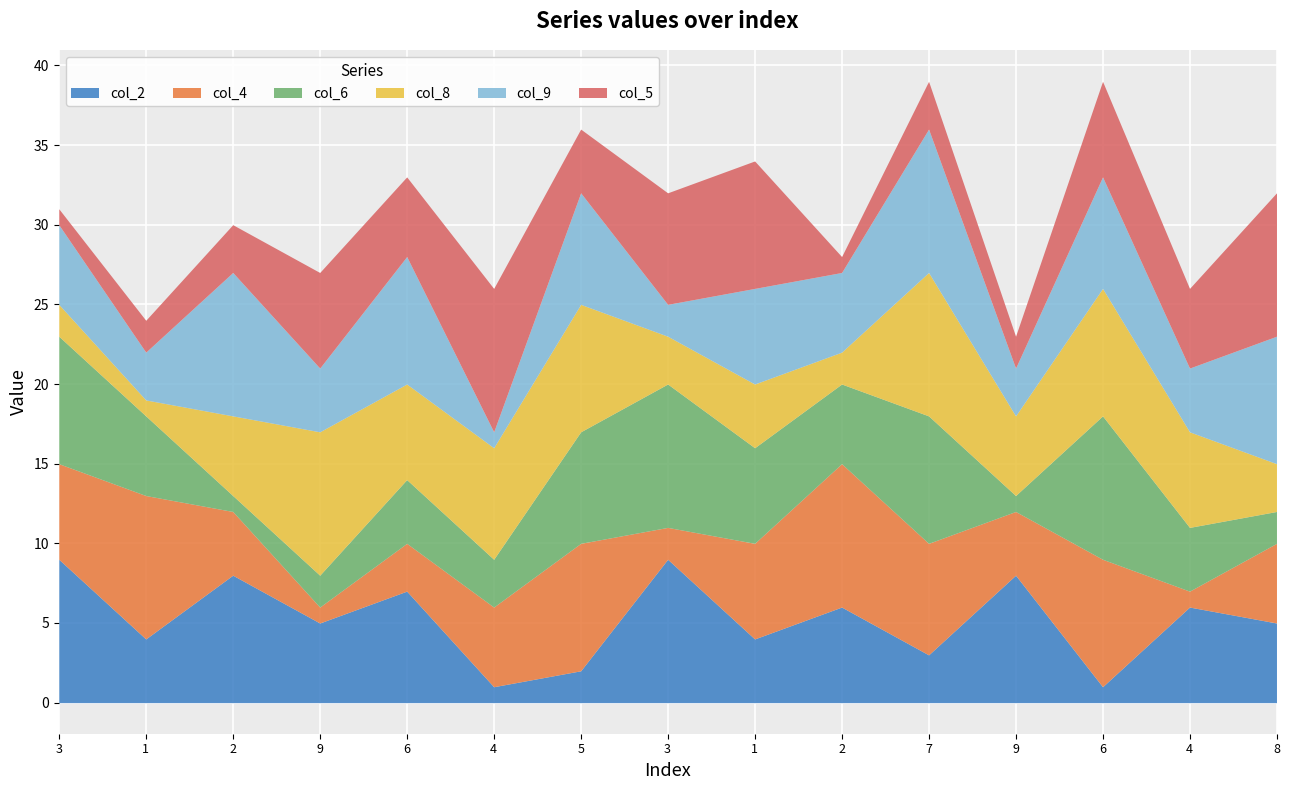

Between 9 and 6, which is larger?

9